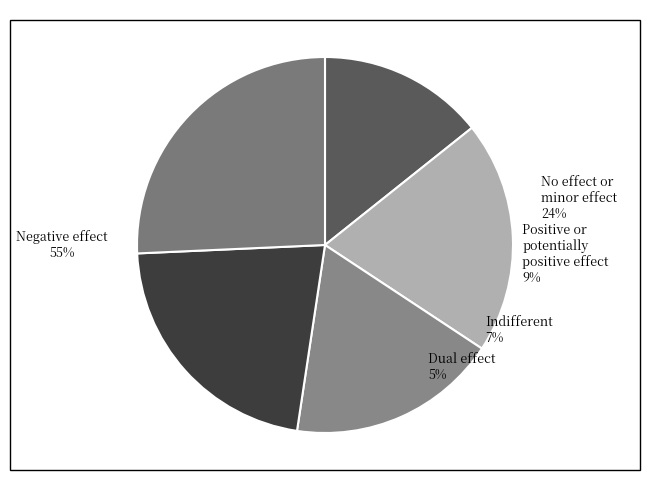

To the nearest percent, what is the difference between the 4 and 8 slice percentages?

4%